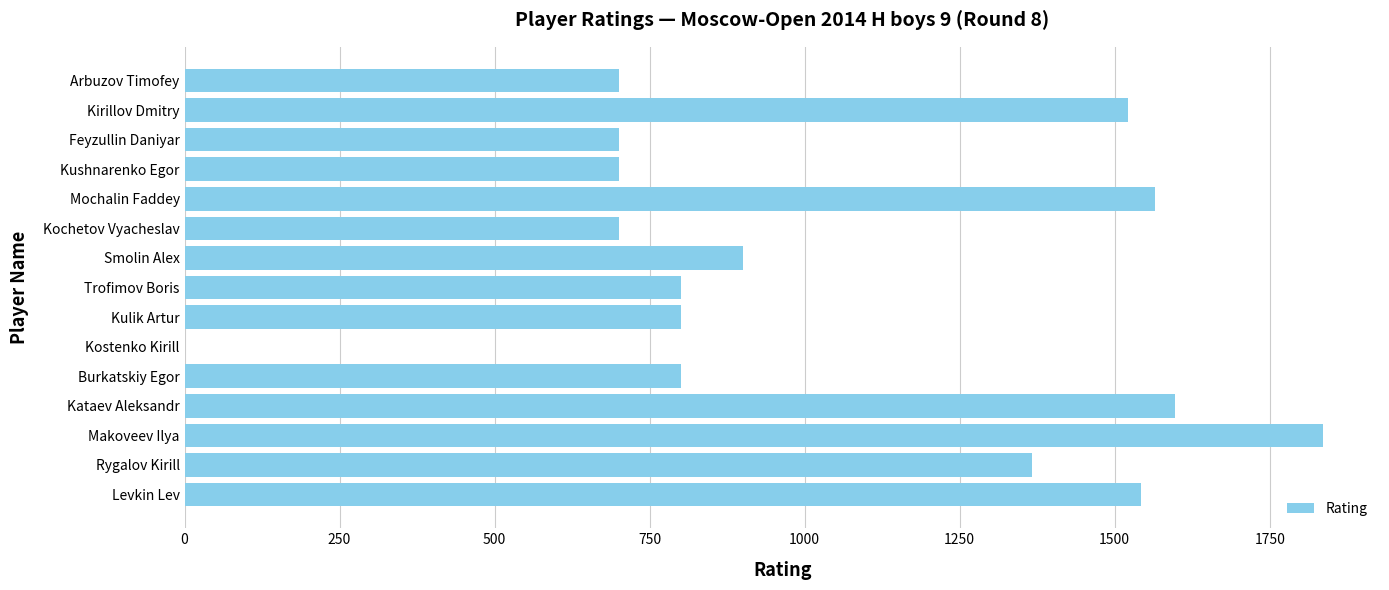

Count the number of categories in the chart.

15